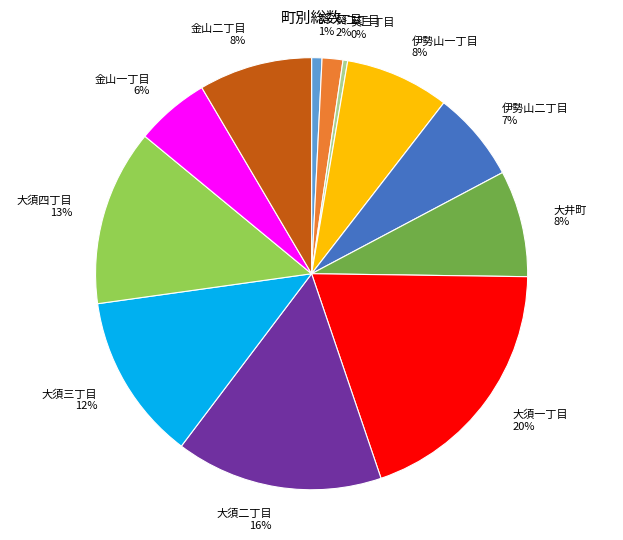

Which slice is the largest?

大須一丁目